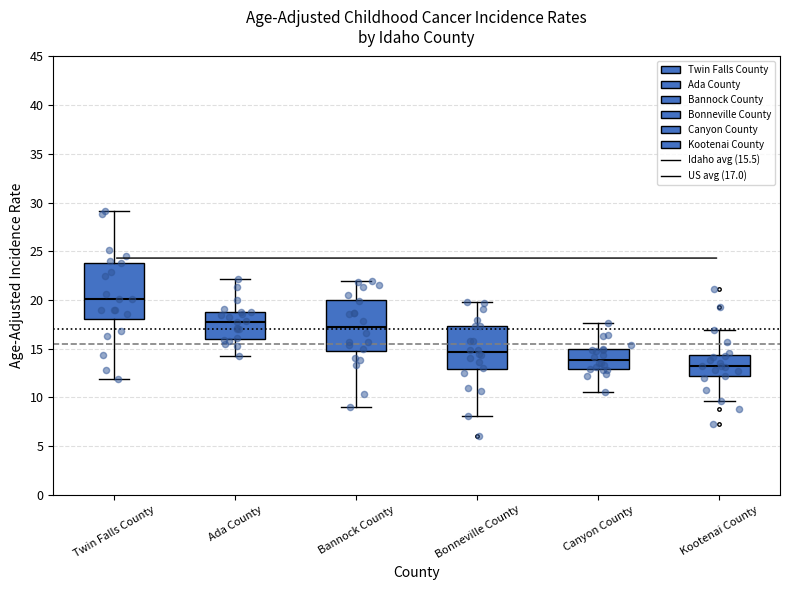

Reading left to right, read every box against the y-axis: the position of its median line, the range the box covers, and the ends of its whiskers. The values are not printed on the chart, so give them approximately, as read against the axis.

Twin Falls County: median 20.0, box 18.0 to 24.0, whiskers 12.0 to 29.0
Ada County: median 18.0, box 16.0 to 18.5, whiskers 14.0 to 22.0
Bannock County: median 17.0, box 14.5 to 20.0, whiskers 9.0 to 22.0
Bonneville County: median 14.5, box 13.0 to 17.5, whiskers 8.0 to 19.5
Canyon County: median 14.0, box 13.0 to 15.0, whiskers 10.5 to 17.5
Kootenai County: median 13.0, box 12.0 to 14.5, whiskers 9.5 to 17.0